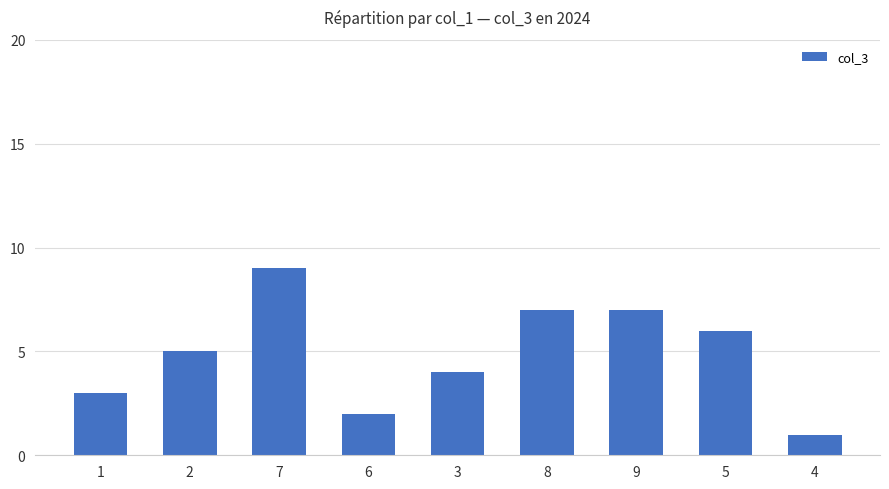

What value does the data have at 3?

4